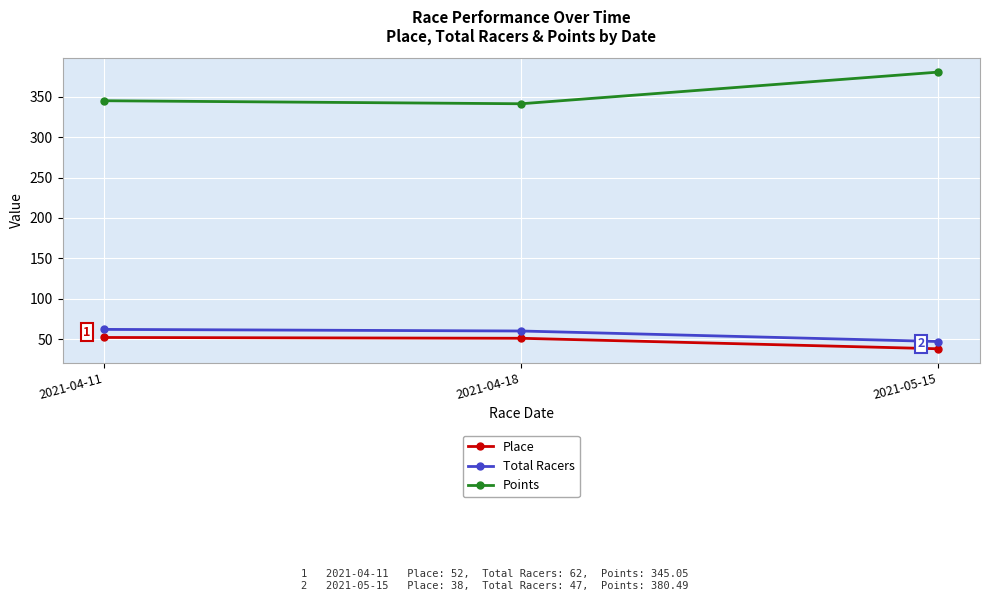

At which label is Place closest to 45?

2021-04-18